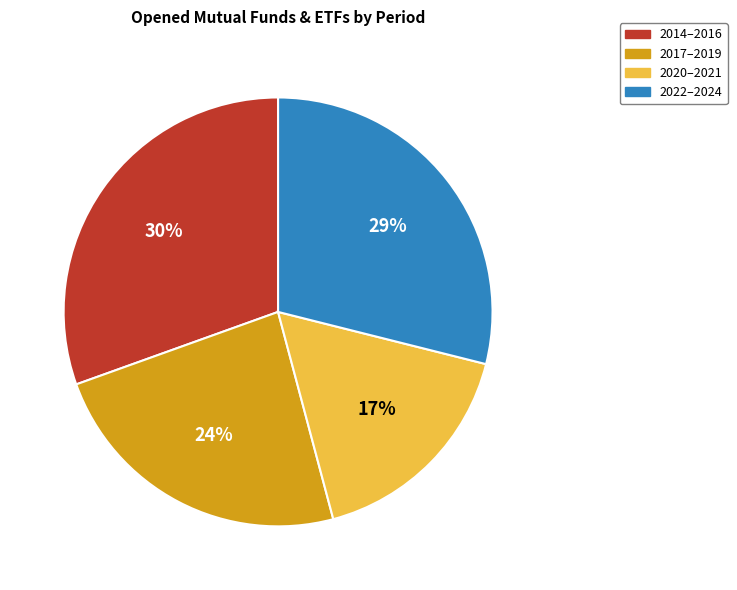

Rank the categories by value from highest to lowest.

2014–2016, 2022–2024, 2017–2019, 2020–2021